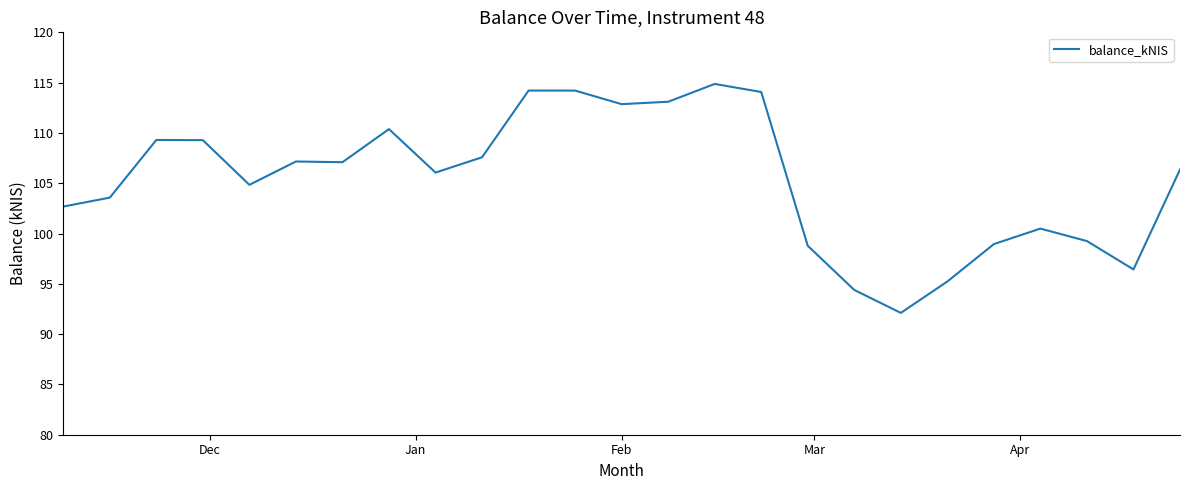

True or false: the data has more than 1 interior local peaks.

True